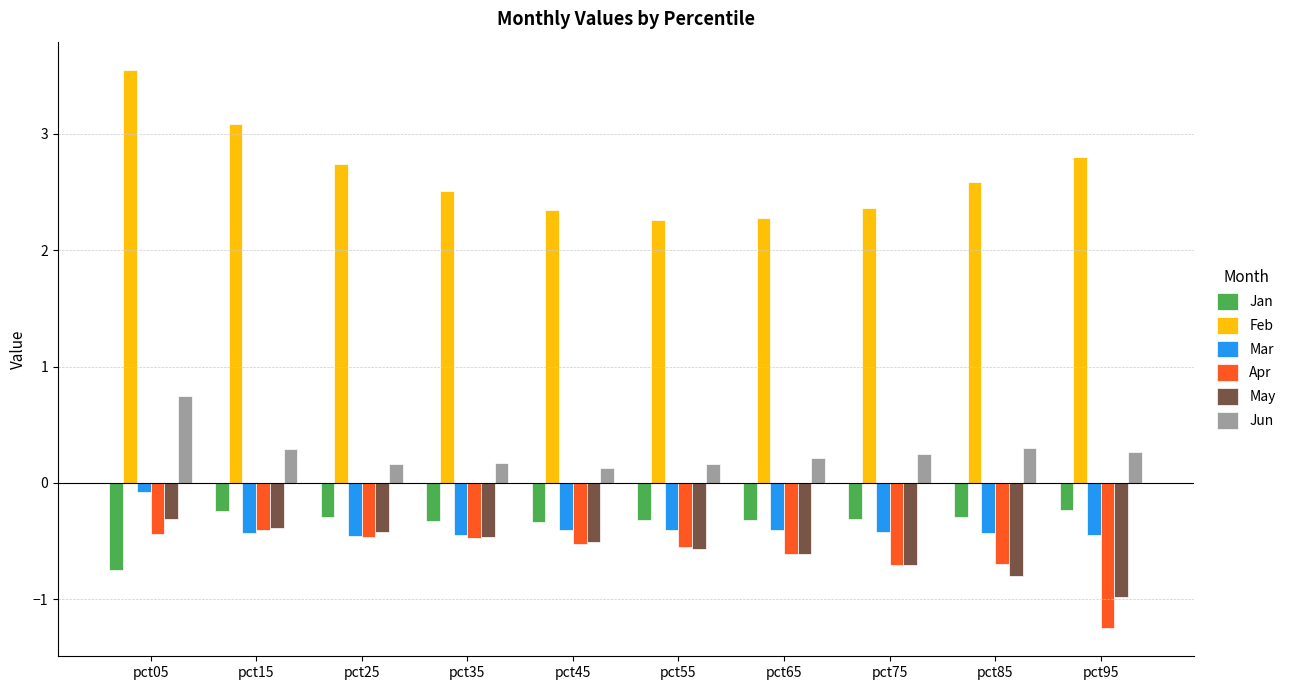

How many bars are there in total?

60